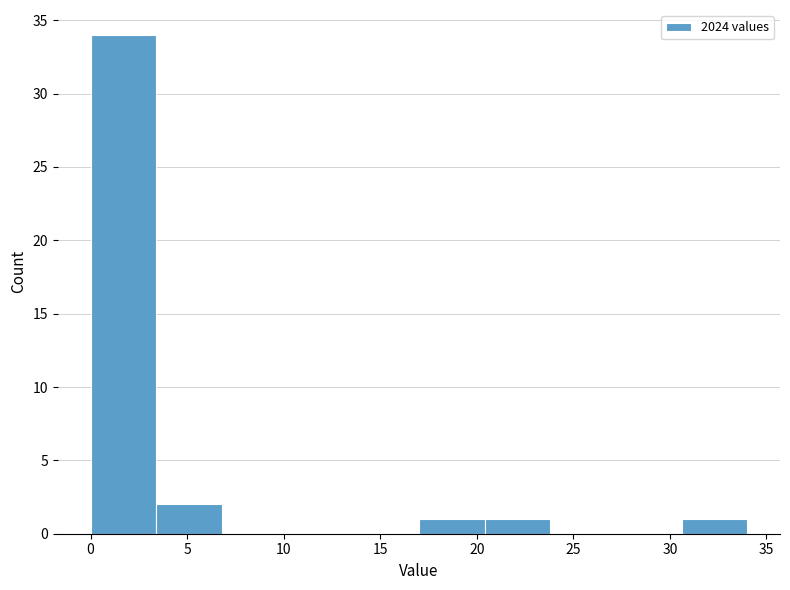

Reading left to right, transcribe this chart: for each bar, give the range it covers on the x-axis and its height. Neither the bar edges nor the heights are printed on the chart, so give them approximately, as read against the axes.

0.0 to 3.4: 34
3.4 to 6.8: 2
6.8 to 10.2: 0
10.2 to 13.6: 0
13.6 to 17.0: 0
17.0 to 20.4: 1
20.4 to 23.8: 1
23.8 to 27.2: 0
27.2 to 30.6: 0
30.6 to 34.0: 1